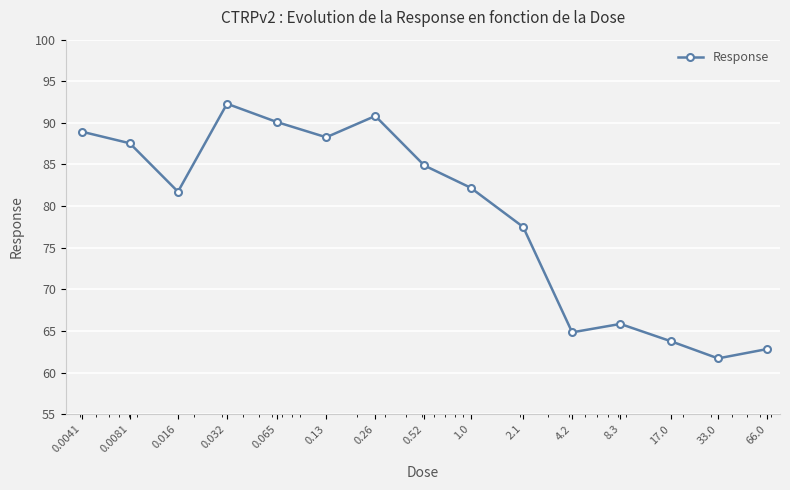

How many lines are shown in the chart?

1